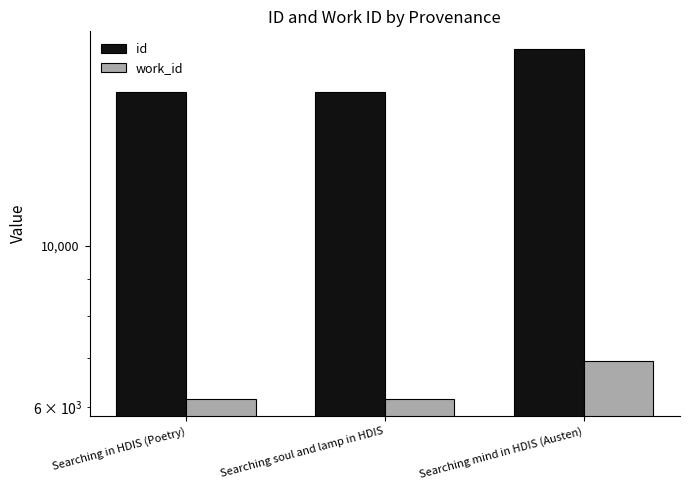

What is the value of the work_id bar at the 3rd from the left?

6936